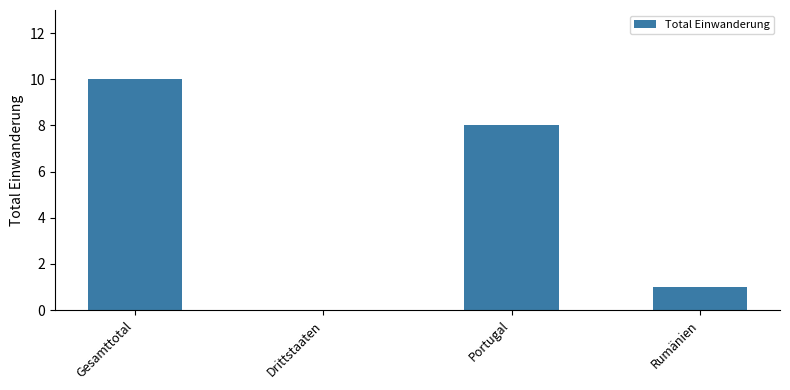

What is the greatest value displayed?

10